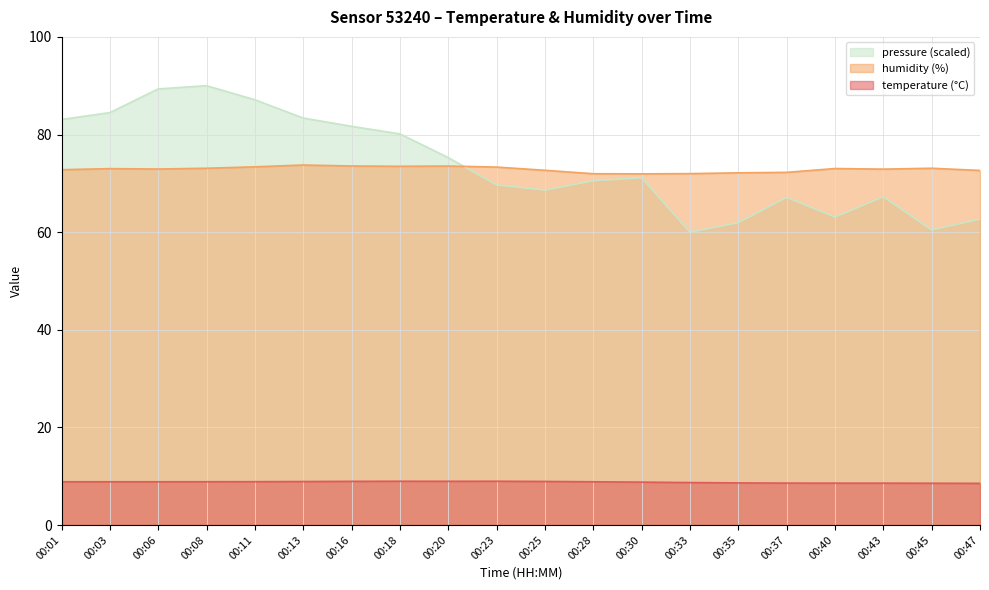

At 00:06, list the series in order from largest to smallest.

pressure (scaled), humidity (%), temperature (°C)